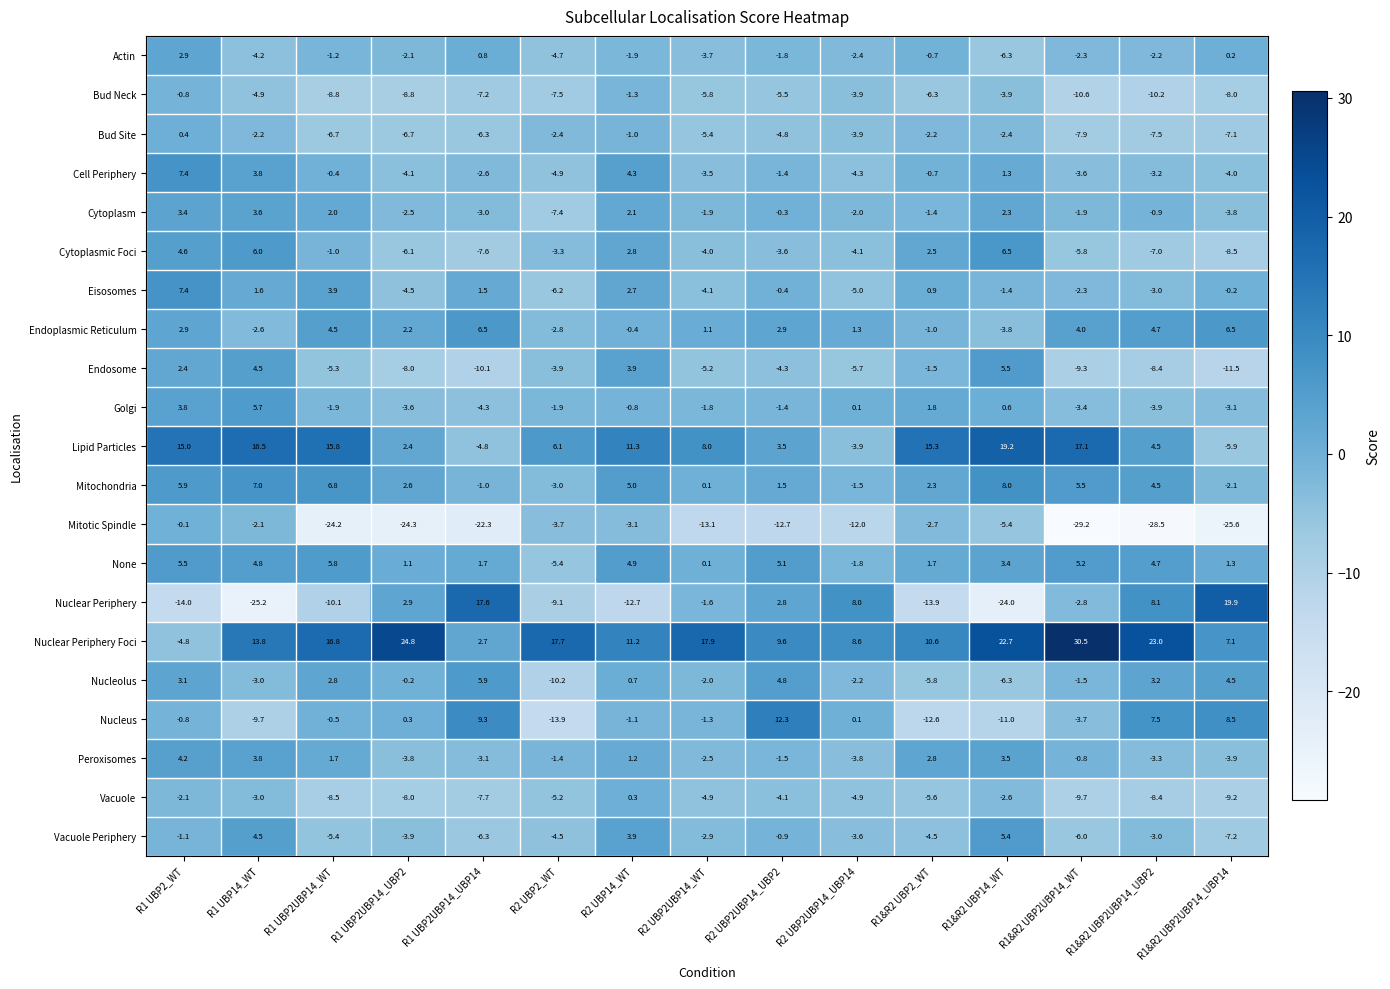

List the labels in order of Nuclear Periphery value, largest first.

R1&R2 UBP2UBP14_UBP14, R1 UBP2UBP14_UBP14, R1&R2 UBP2UBP14_UBP2, R2 UBP2UBP14_UBP14, R1 UBP2UBP14_UBP2, R2 UBP2UBP14_UBP2, R2 UBP2UBP14_WT, R1&R2 UBP2UBP14_WT, R2 UBP2_WT, R1 UBP2UBP14_WT, R2 UBP14_WT, R1&R2 UBP2_WT, R1 UBP2_WT, R1&R2 UBP14_WT, R1 UBP14_WT